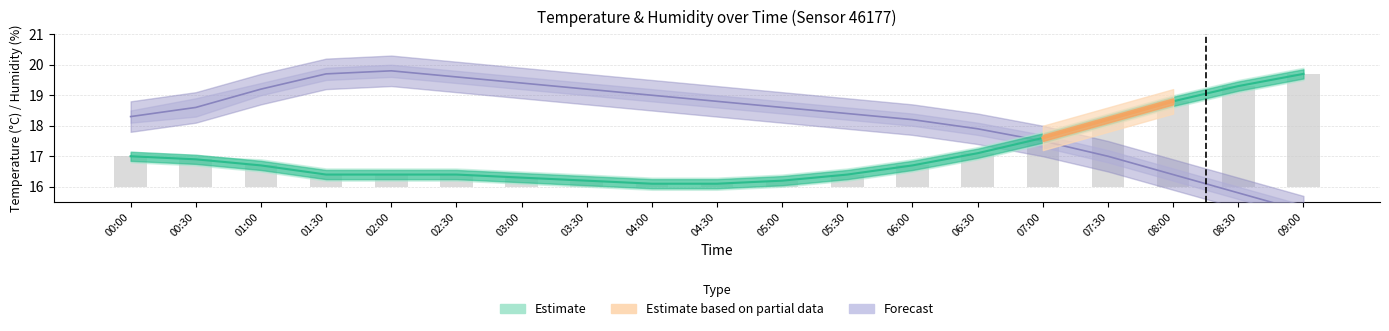

List the labels in order of value, largest first.

09:00, 08:30, 08:00, 07:30, 07:00, 06:30, 00:00, 00:30, 01:00, 06:00, 01:30, 02:00, 02:30, 05:30, 03:00, 03:30, 05:00, 04:00, 04:30